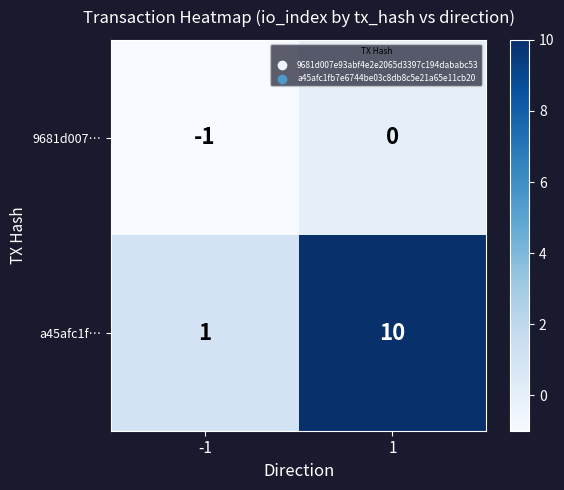

What is the greatest value displayed?

10